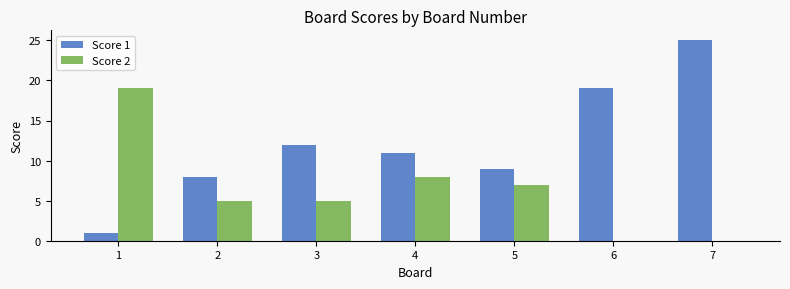

What is the maximum value for Score 2?

19